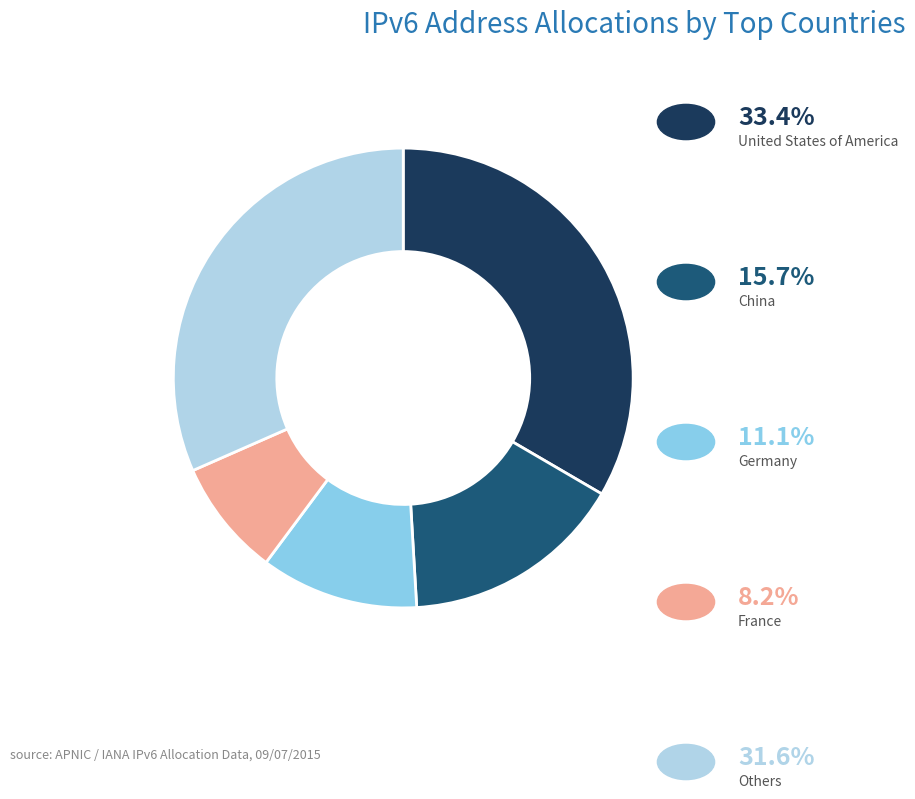

Is there a majority slice in this chart?

No